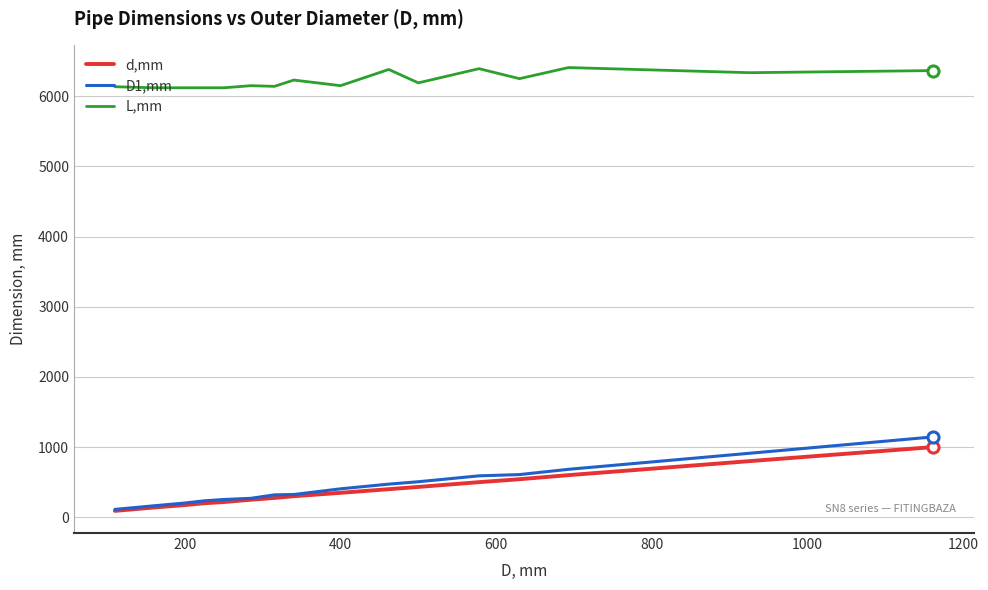

Which series has the largest total across all categories?

L,mm